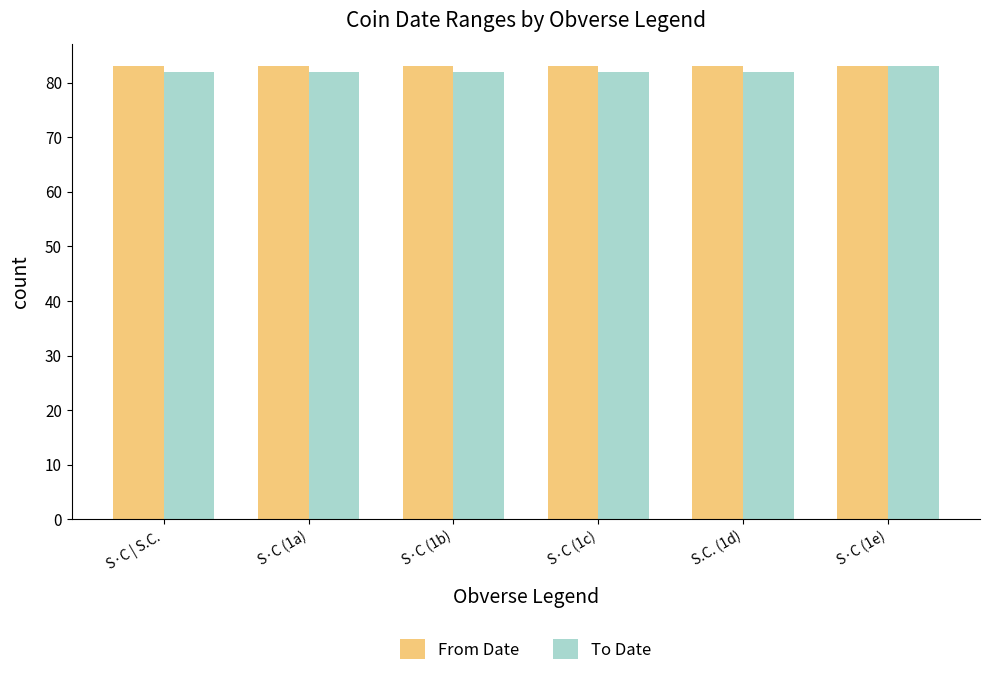

How many bars are there in total?

12